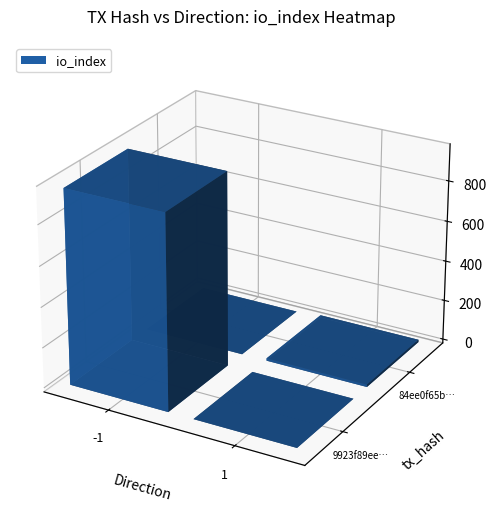

What is the sum of all 9923f89eeaf7729a055ed3605cd7cc57ef45a88 values?

960